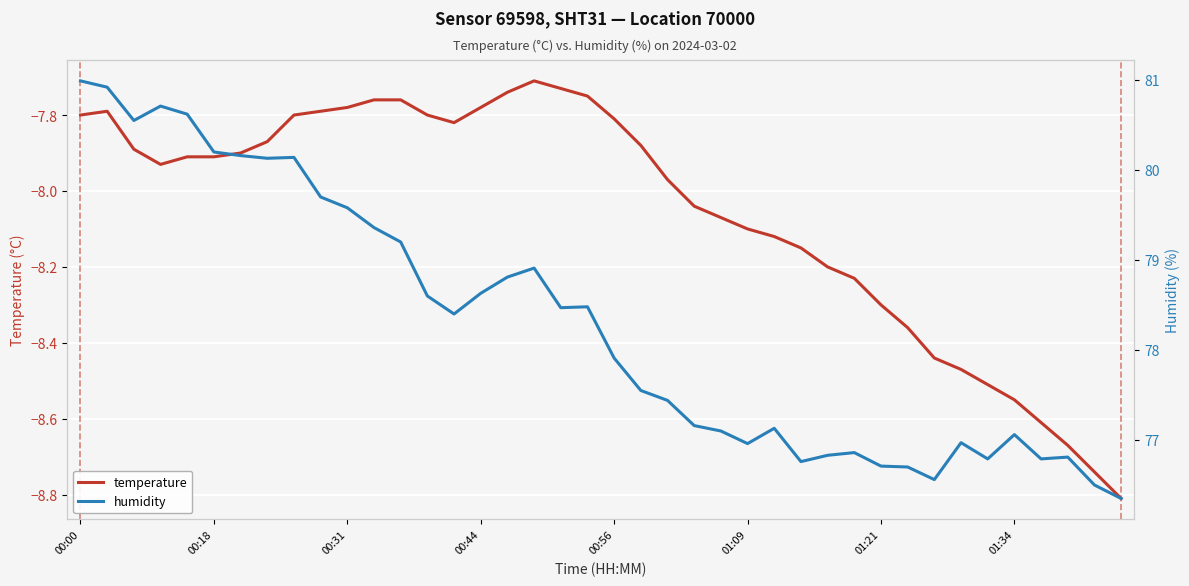

Is this an area chart (filled region under the line)?

No